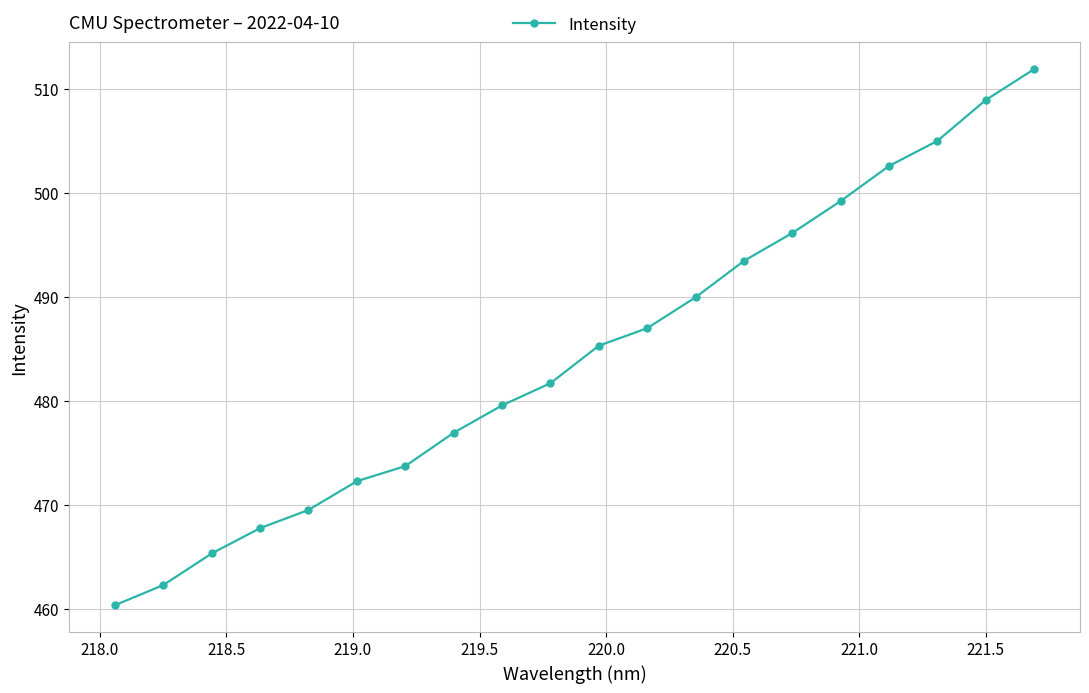

True or false: there are more than 0 points higher than both neighbors.

False